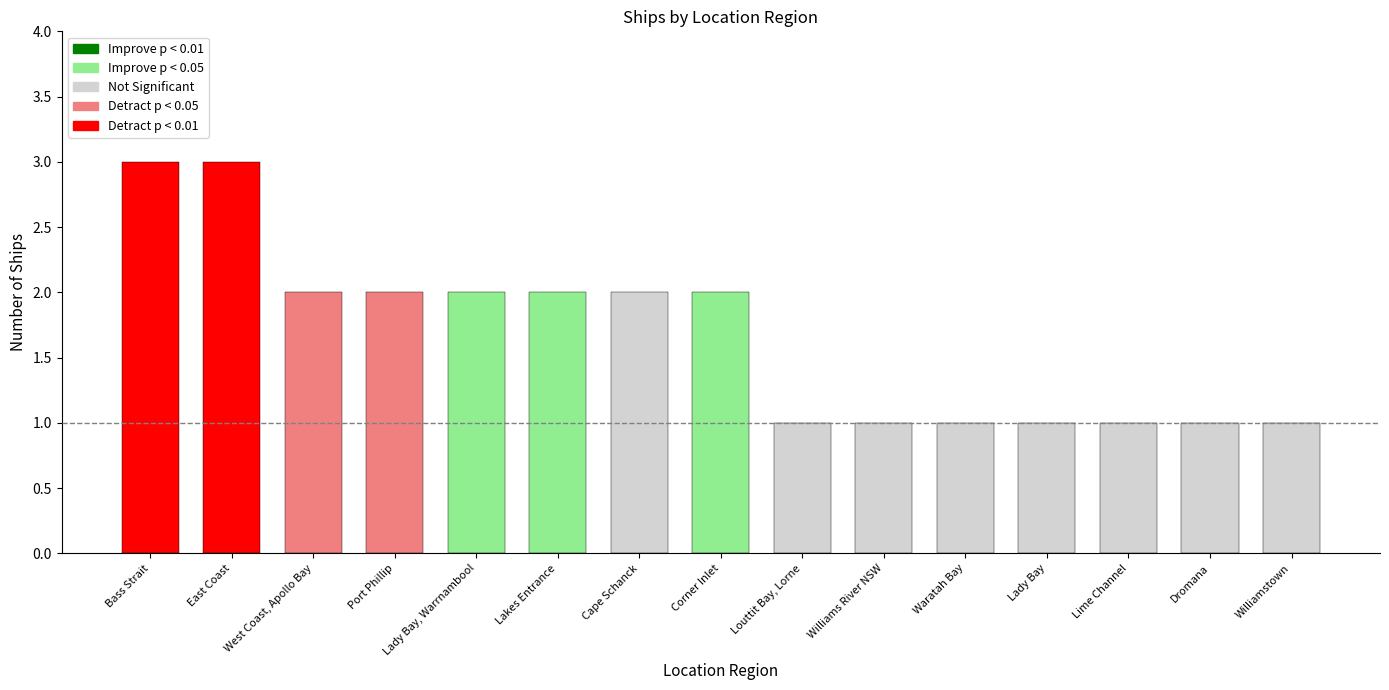

True or false: the data shows 3 at East Coast.

True